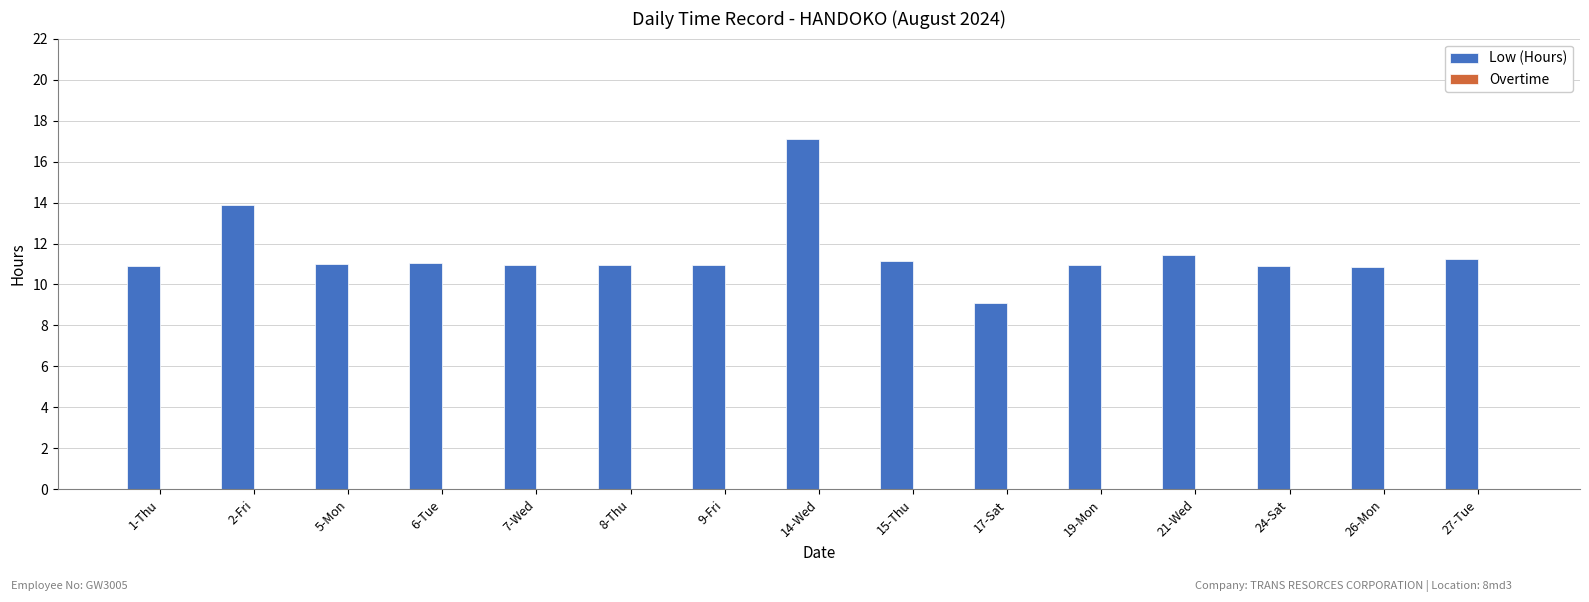

Between 2-Fri and 5-Mon, which is larger?

2-Fri